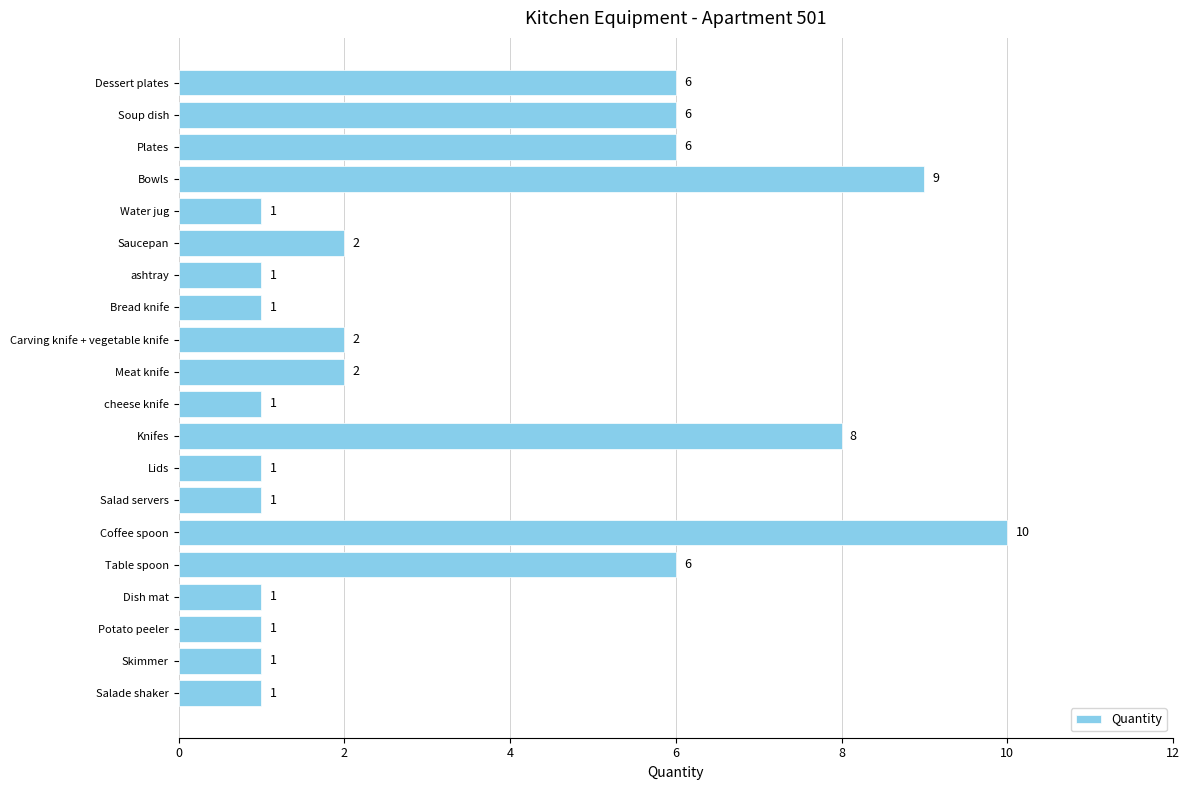

Count the values in the range 1 to 6.

17